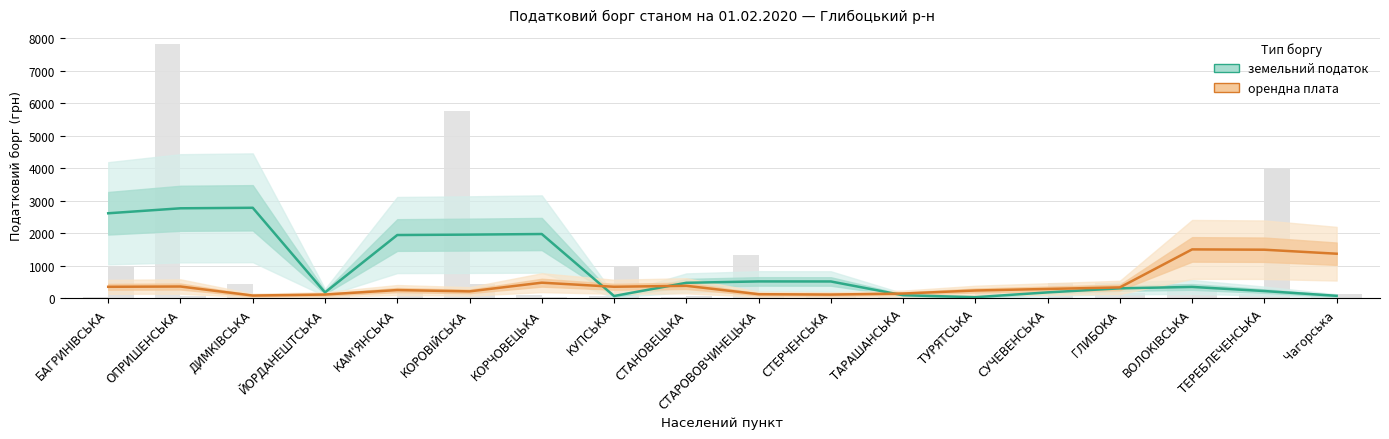

Reading left to right, what are all the values shown in this chart?

земельний податок: 2616.6	2769.7	2785.2	184.9	1948.3	1961.3	1979.3	75.6	481.0	523.4	521.9	99.0	39.3	186.0	311.0	354.3	227.5	81.1
орендна плата: 358.3	366.9	89.5	120.6	257.7	217.4	484.4	359.2	388.7	130.9	119.5	151.0	244.2	292.0	339.5	1507.0	1497.3	1374.3